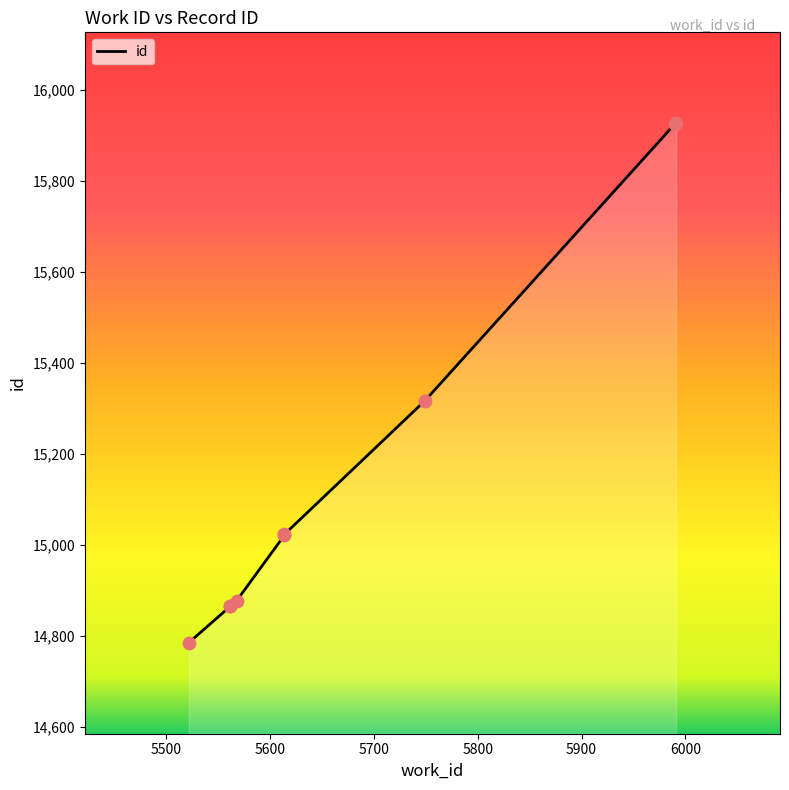

What is the change in value from 5522 to 5614?

+238